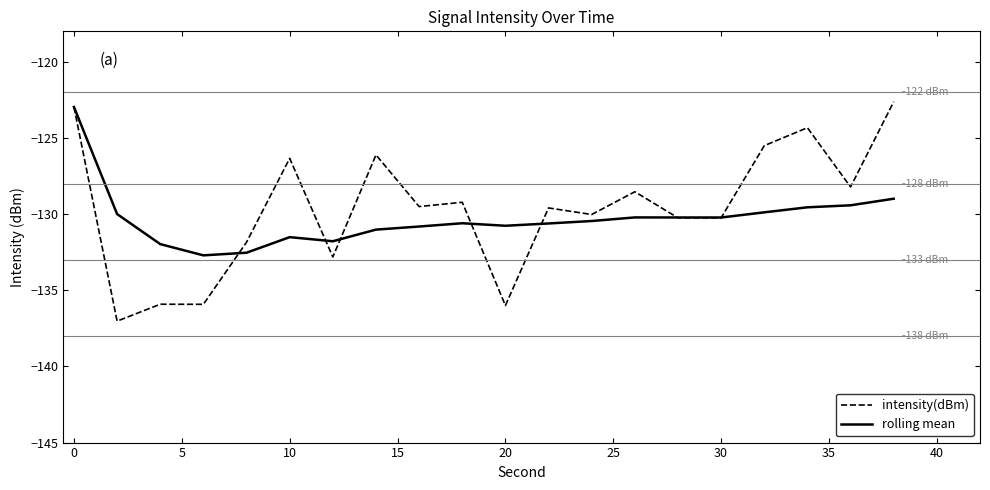

What are all the series names shown in the legend?

intensity(dBm), rolling mean